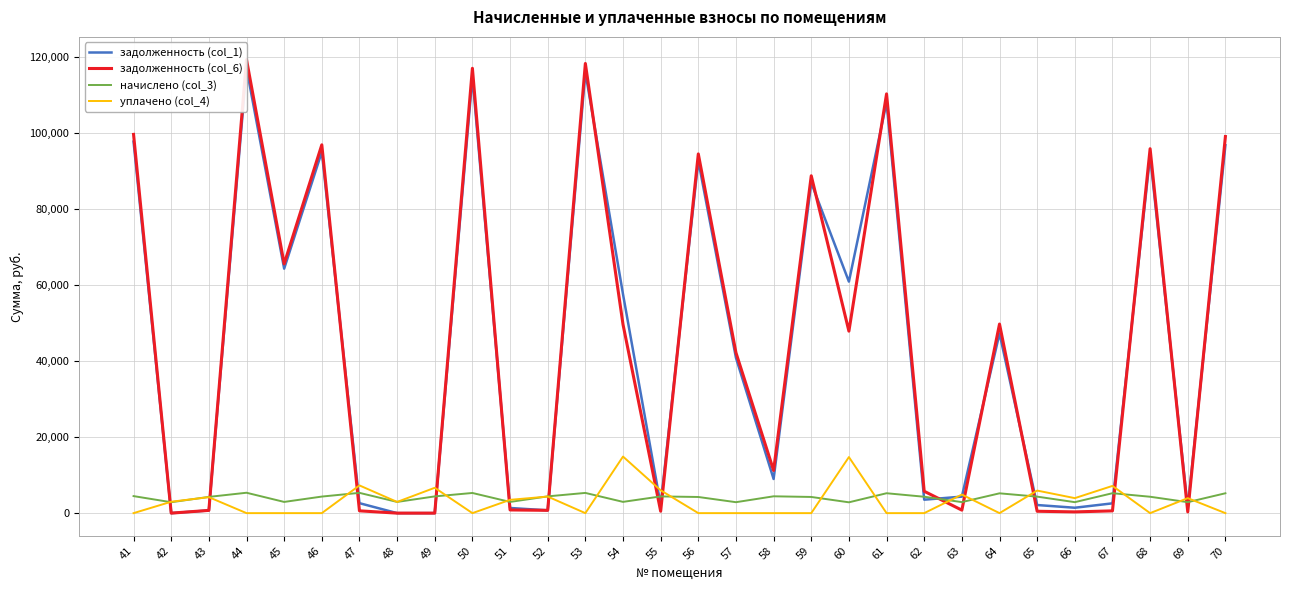

True or false: задолженность (col_1) has more than 1 interior local peaks.

True